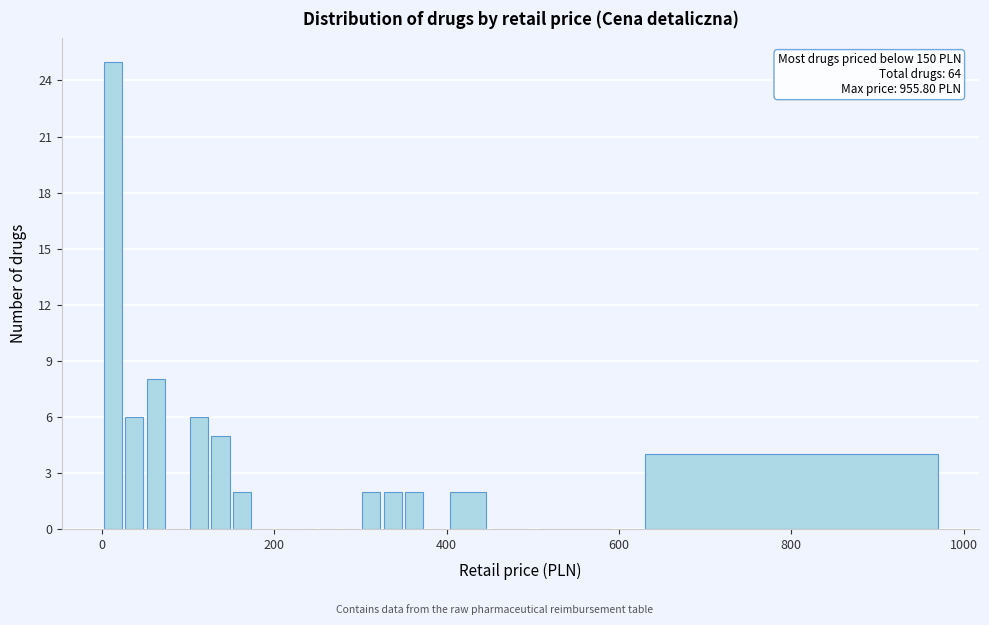

Around what value on the x-axis is the tallest bar? Give the approximate position of its centre, as read against the axis.

20